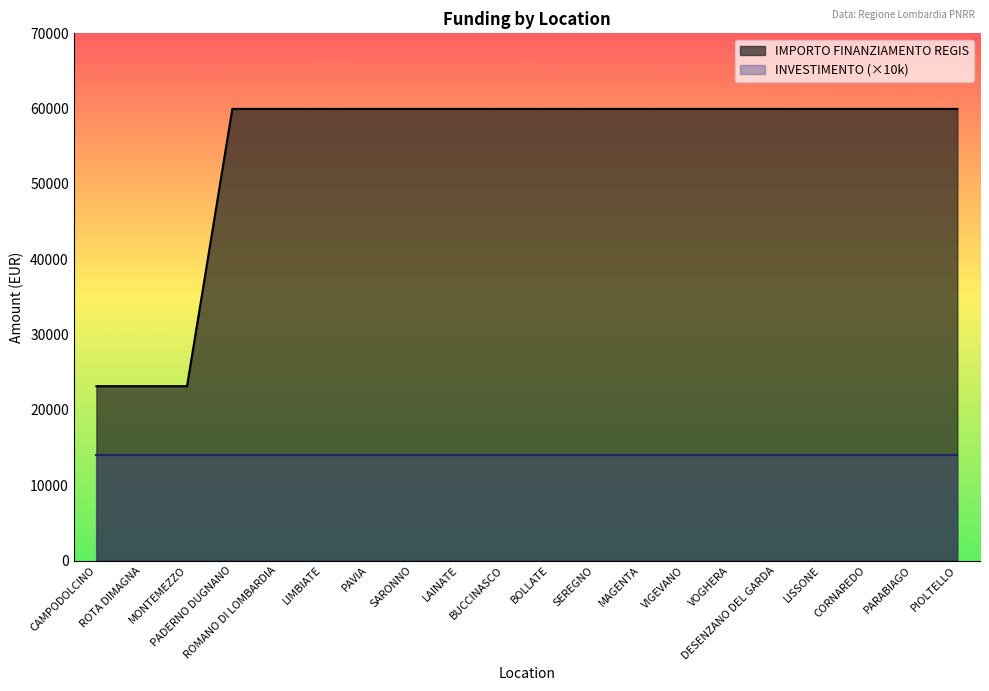

Which category has the highest value across all series?

PADERNO DUGNANO